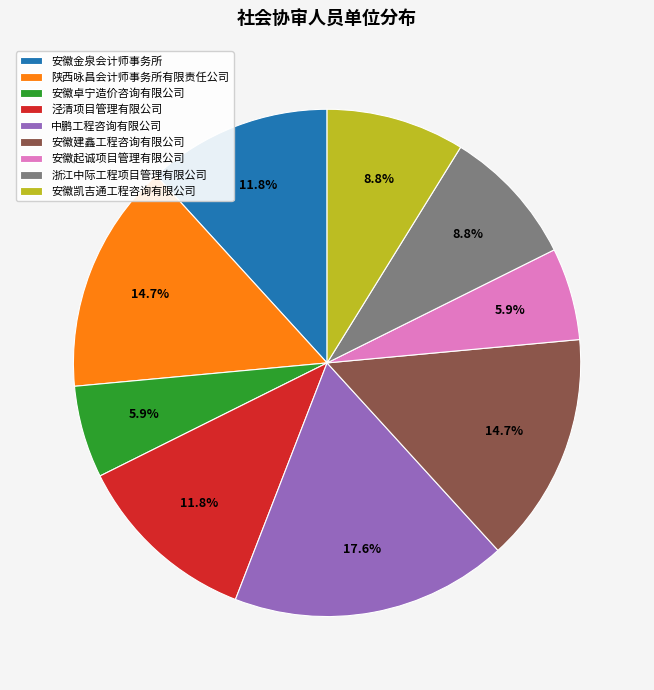

True or false: 安徽建鑫工程咨询有限公司 accounts for 15% of the total.

True